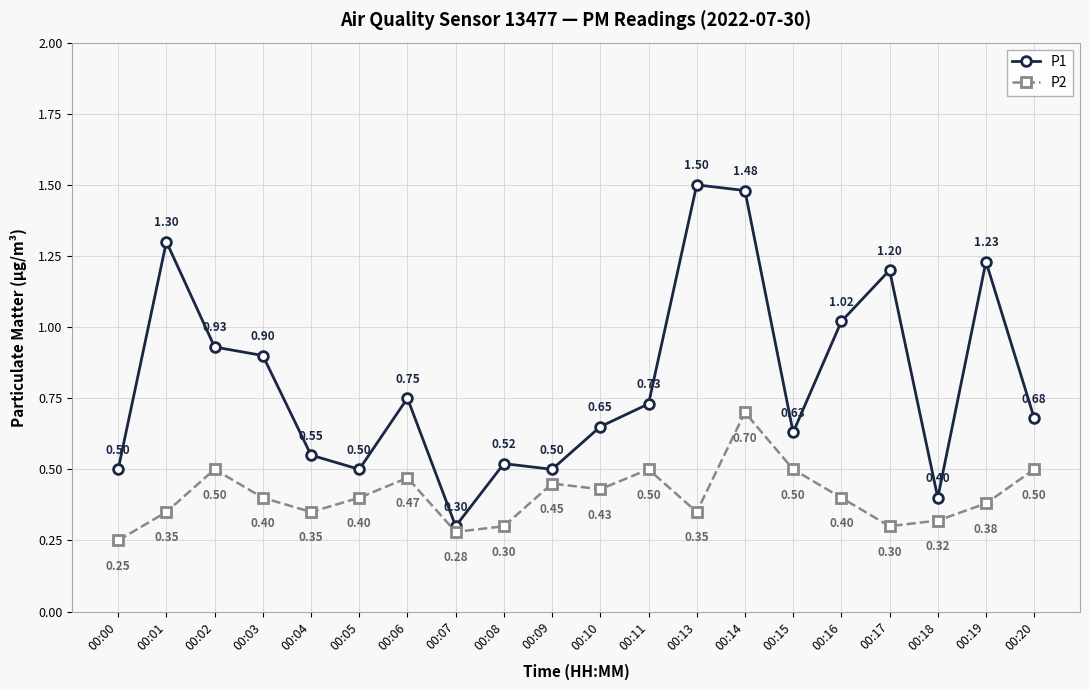

The P1 series shows 0.5 at 00:19. True or false?

False